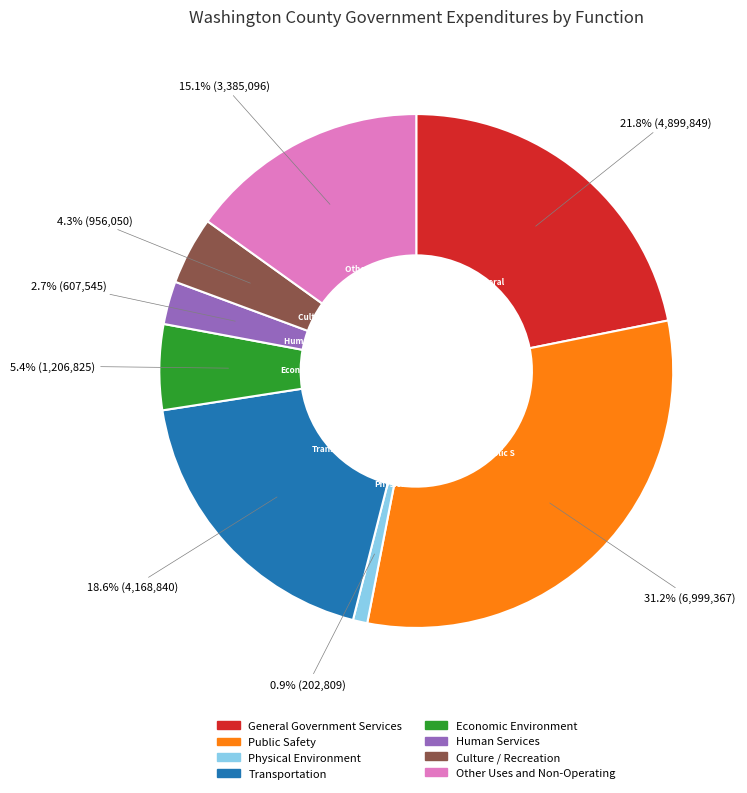

Between General Government Services and Culture / Recreation, which is larger?

General Government Services